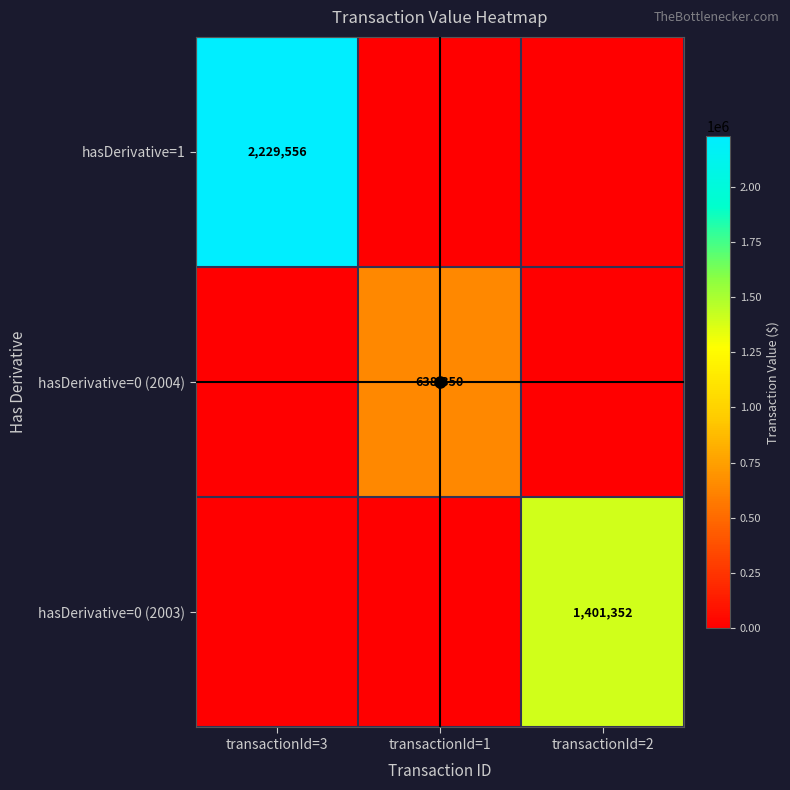

Is the value of hasDerivative=0 (2004) at transactionId=1 greater than the value of hasDerivative=1 at transactionId=3?

No